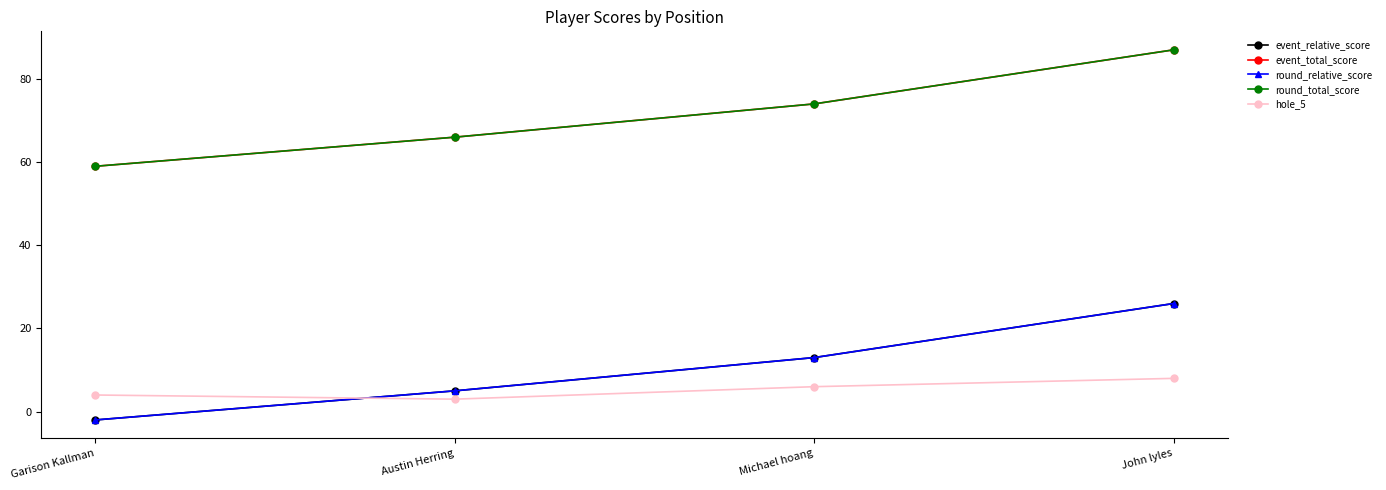

The value of event_relative_score at Austin Herring is 5. True or false?

True